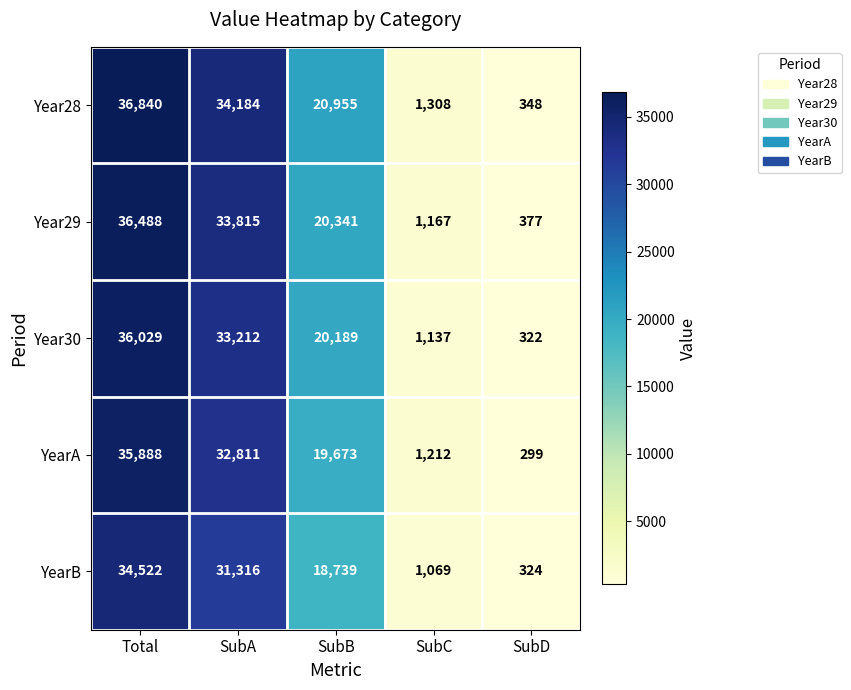

What is the sum of all Year29 values?

92188